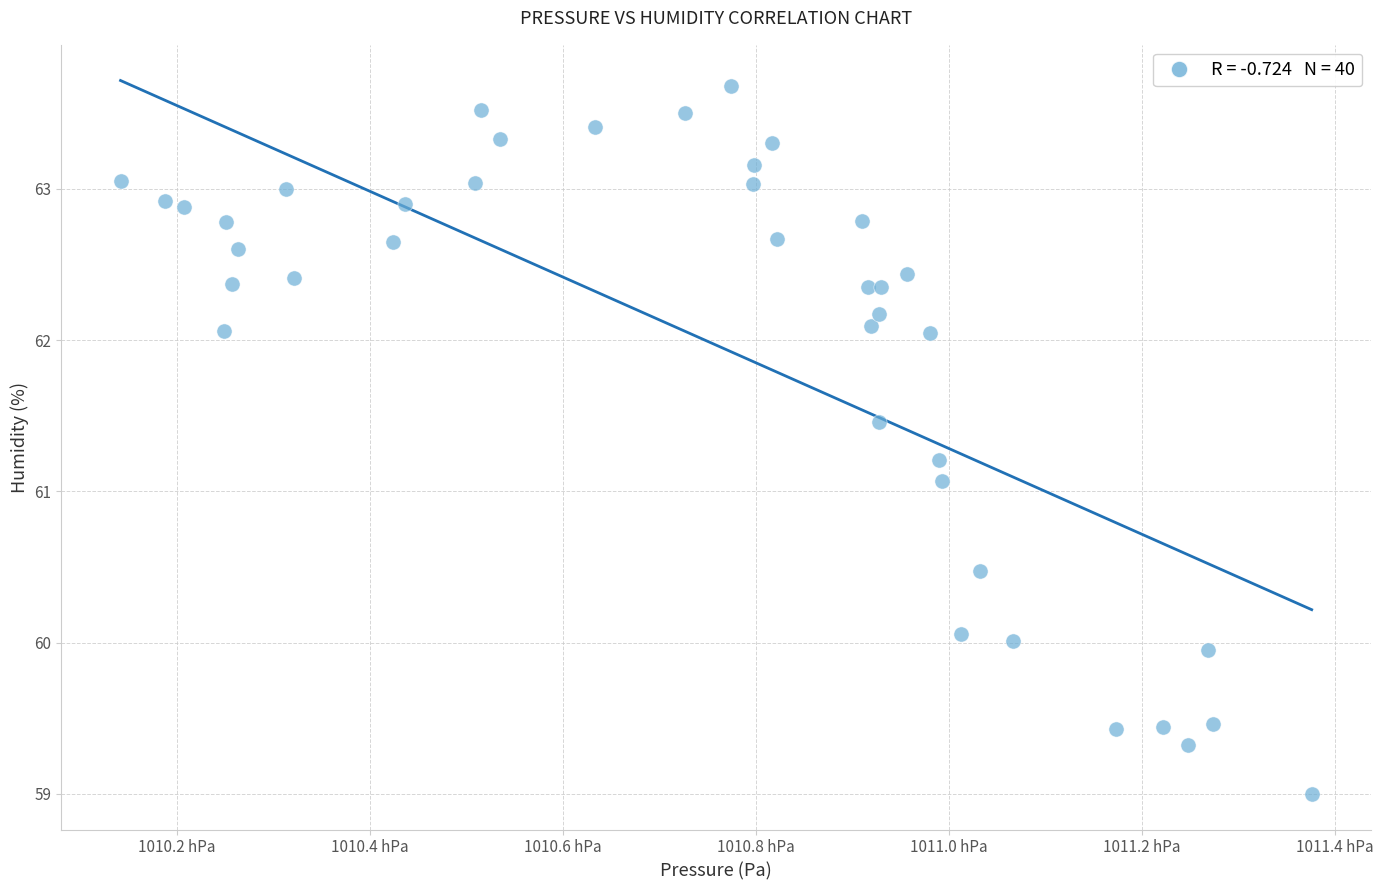

What Y value in the scatter plot is closest to 61?

61.1